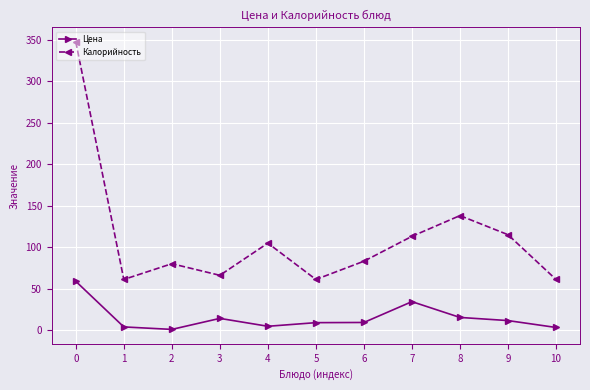

What is the difference between the Цена values at 1 and 5?

5.1